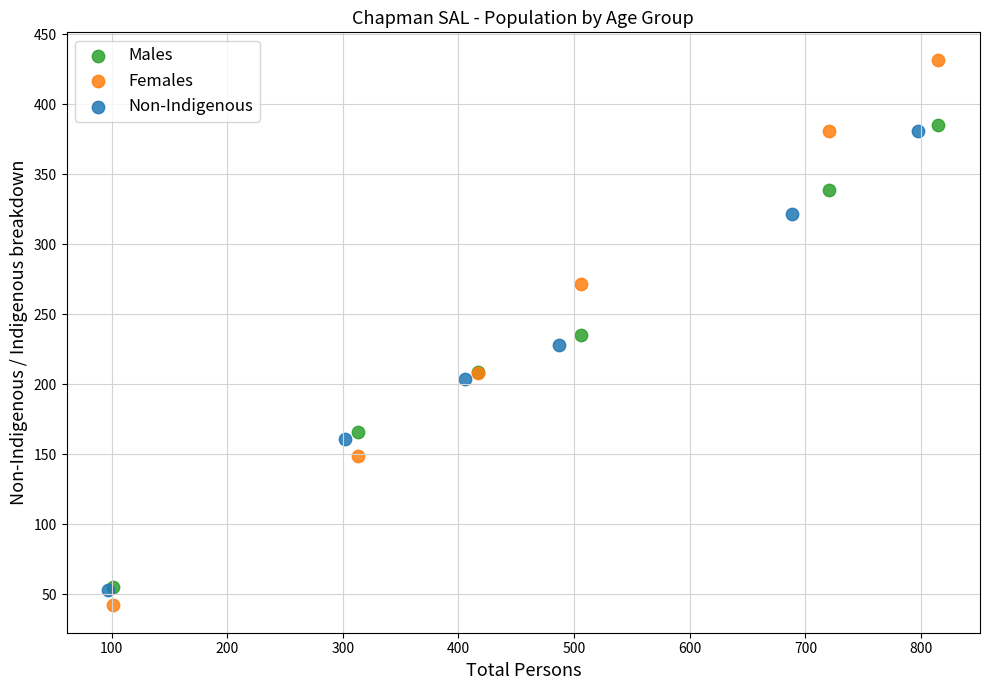

Which series reaches the maximum Y coordinate?

Females